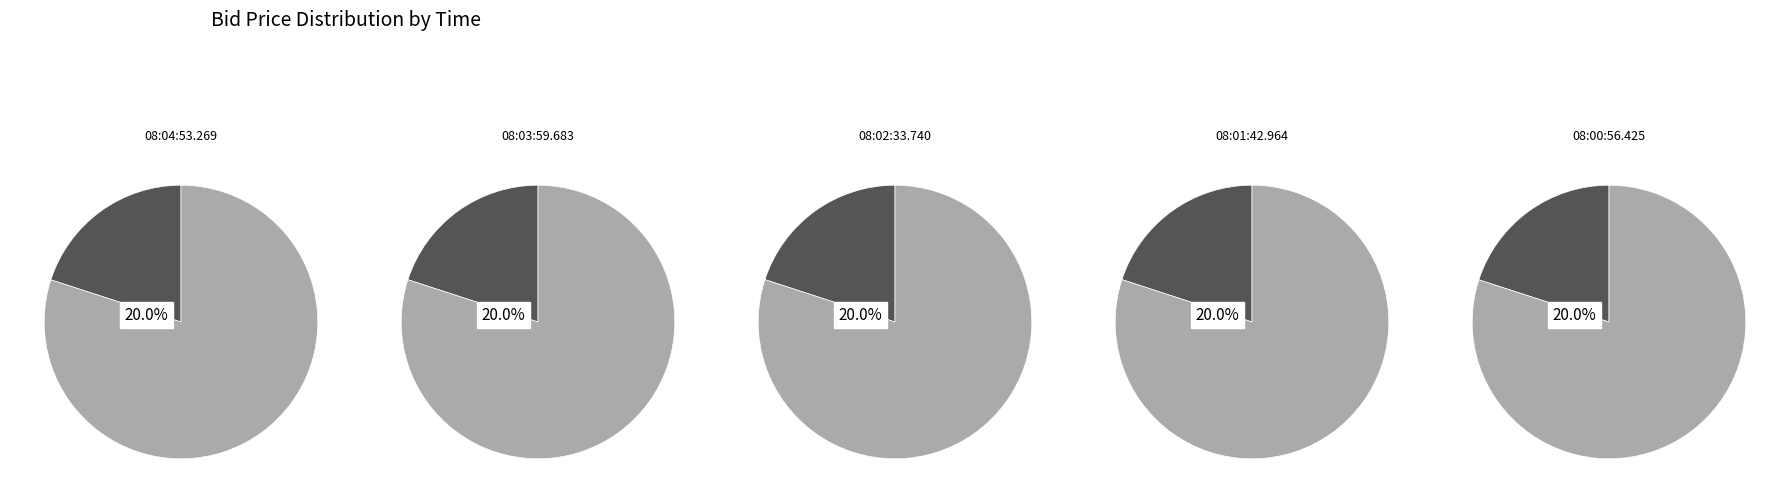

Does 08:00:56.425 represent more than half of the total?

No